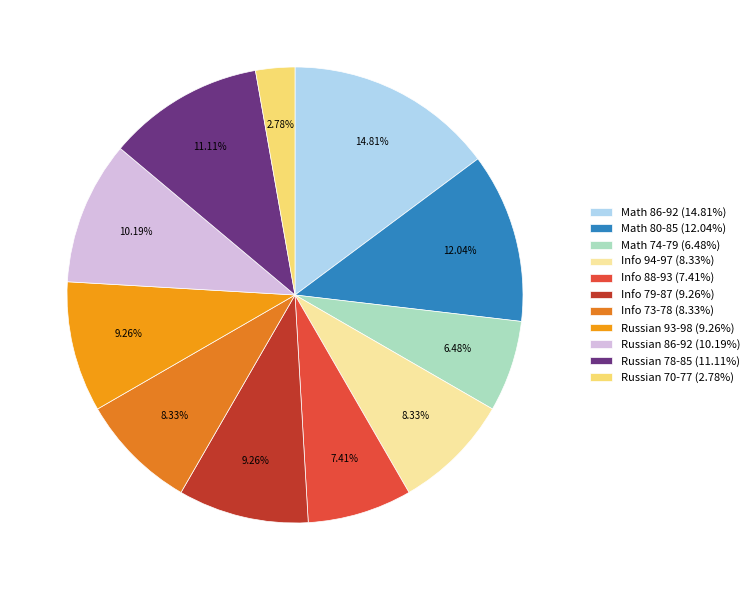

Count the number of slices in the pie.

11